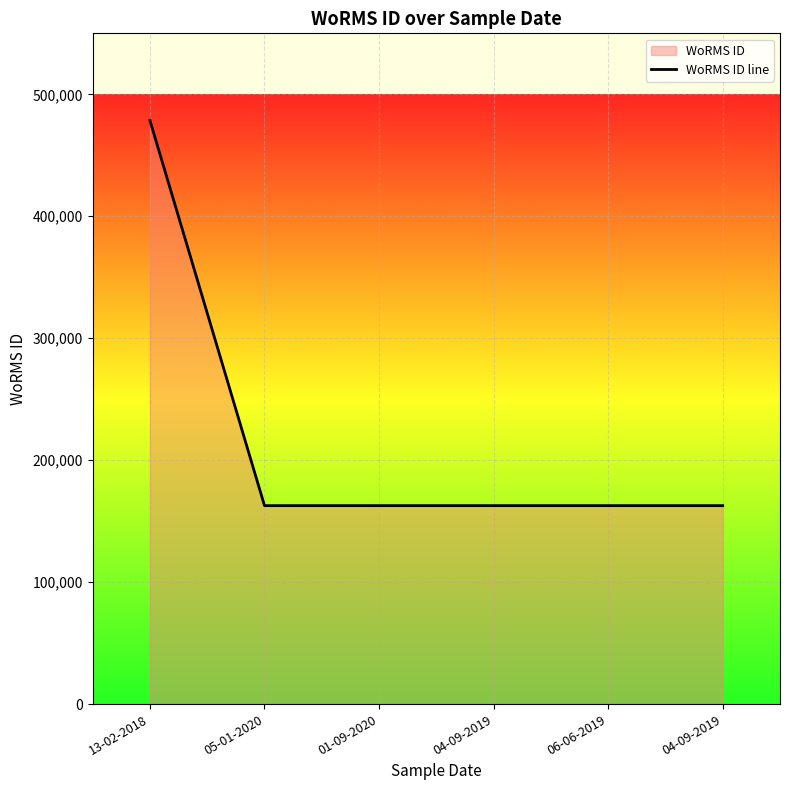

List the labels in order of value, largest first.

13-02-2018, 05-01-2020, 01-09-2020, 04-09-2019, 06-06-2019, 04-09-2019